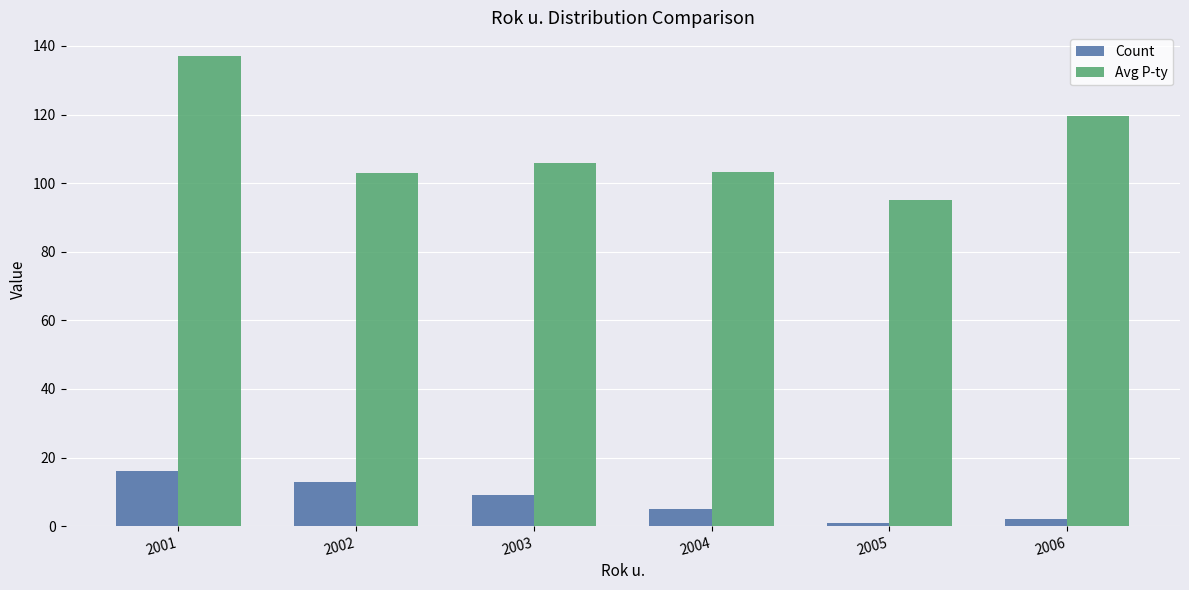

Is it true that Avg P-ty equals 38.5 at 2005?

False